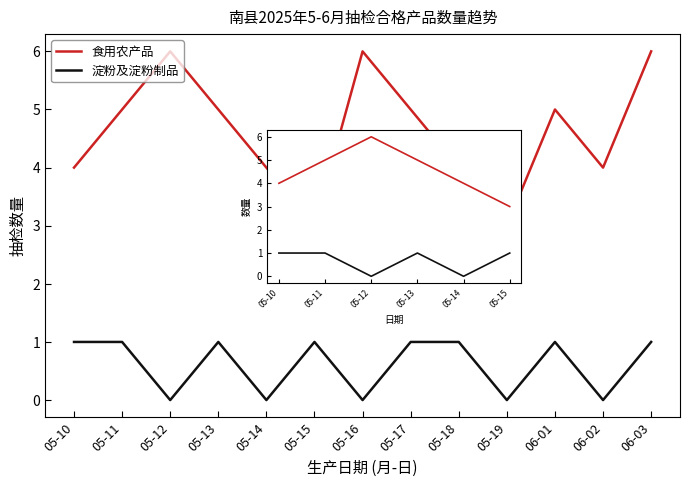

What is the sum of the 食用农产品 values at 05-17 and 05-18?

9